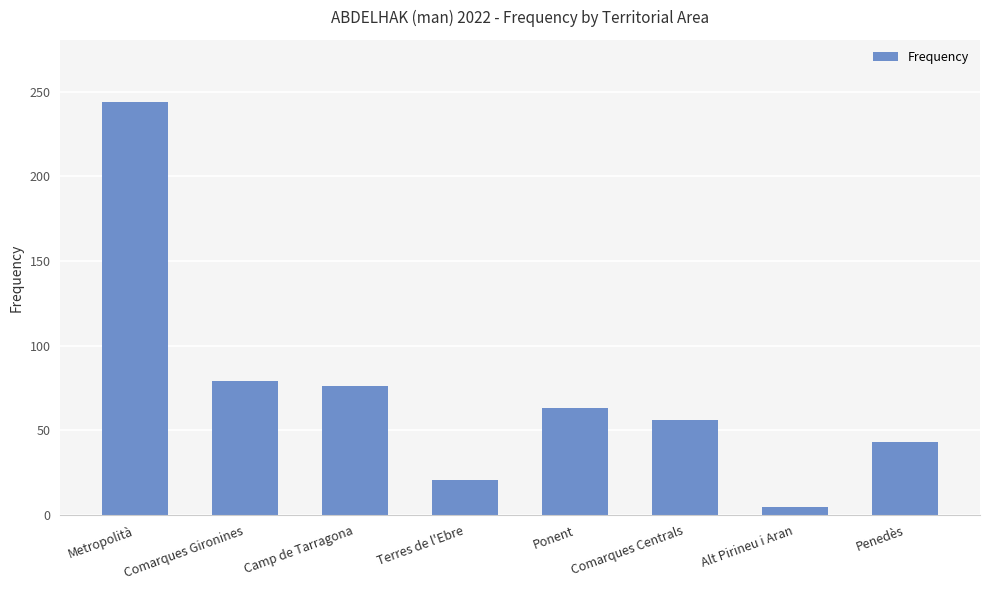

What is the change in value from Comarques Centrals to Penedès?

-13